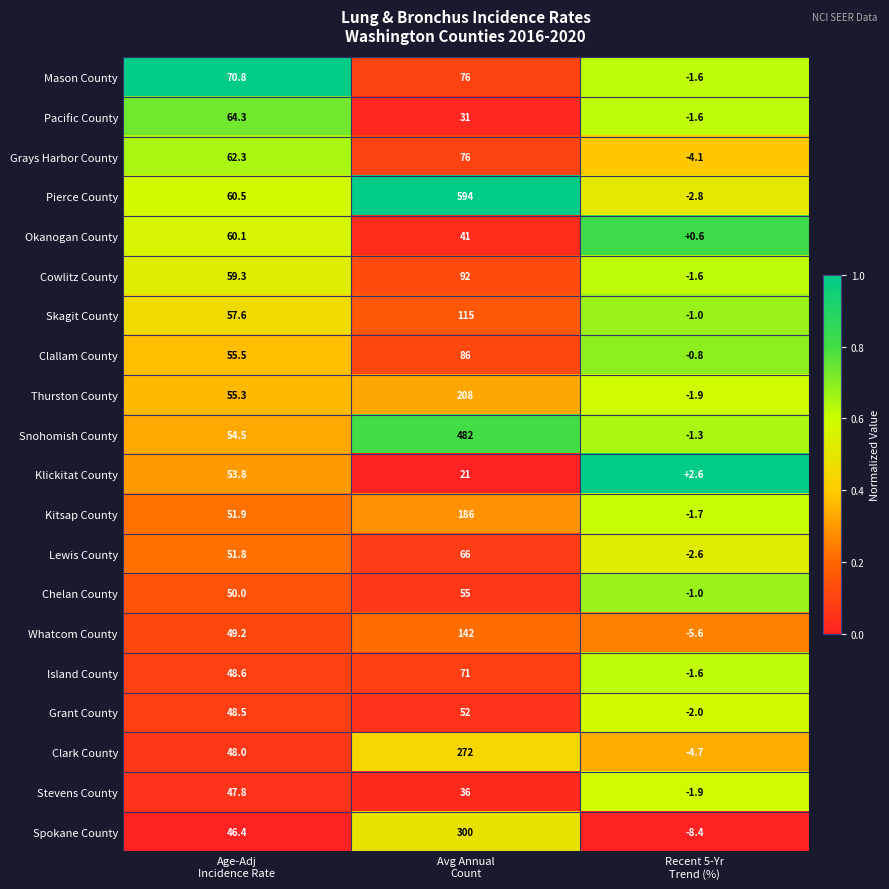

What is the difference between the maximum and minimum values in the Island County series?

72.6